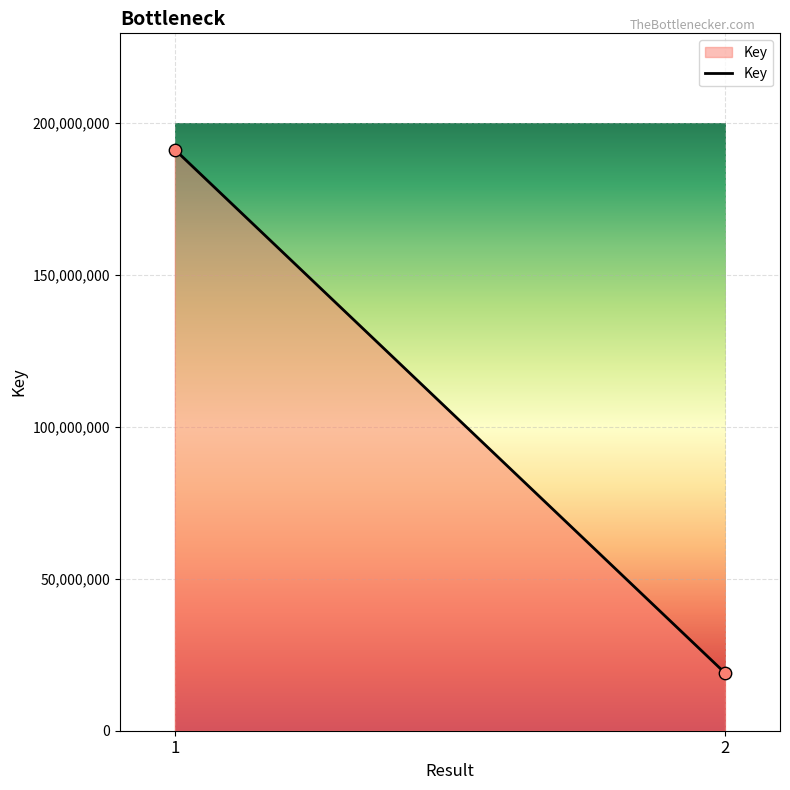

What is the range of Y values (max minus min)?

172314215